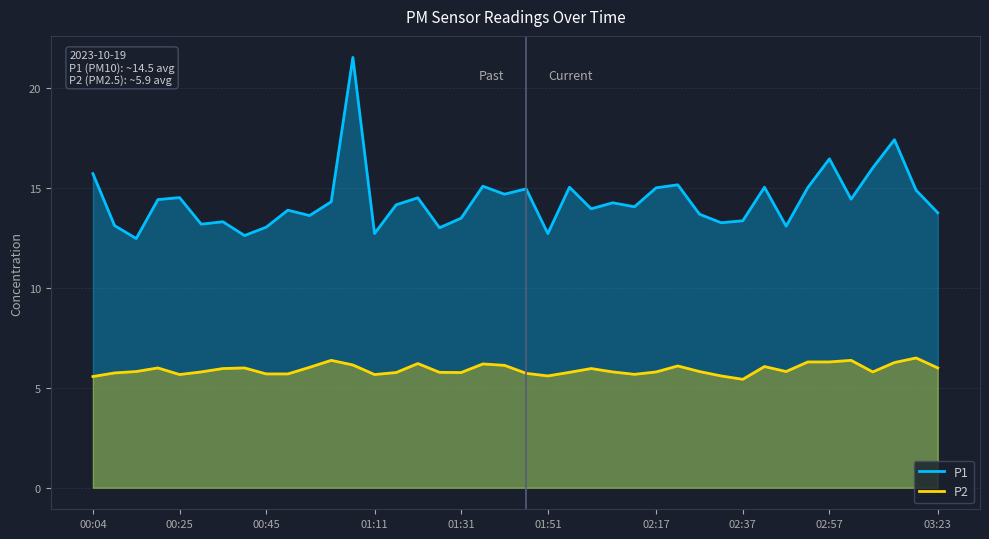

Is the value of P1 at 02:57 greater than the value of P2 at 01:11?

Yes